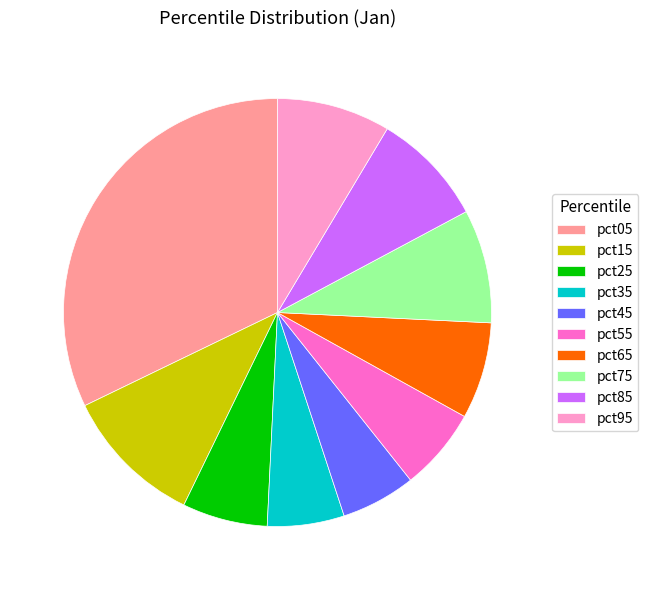

True or false: pct95 accounts for 9% of the total.

True